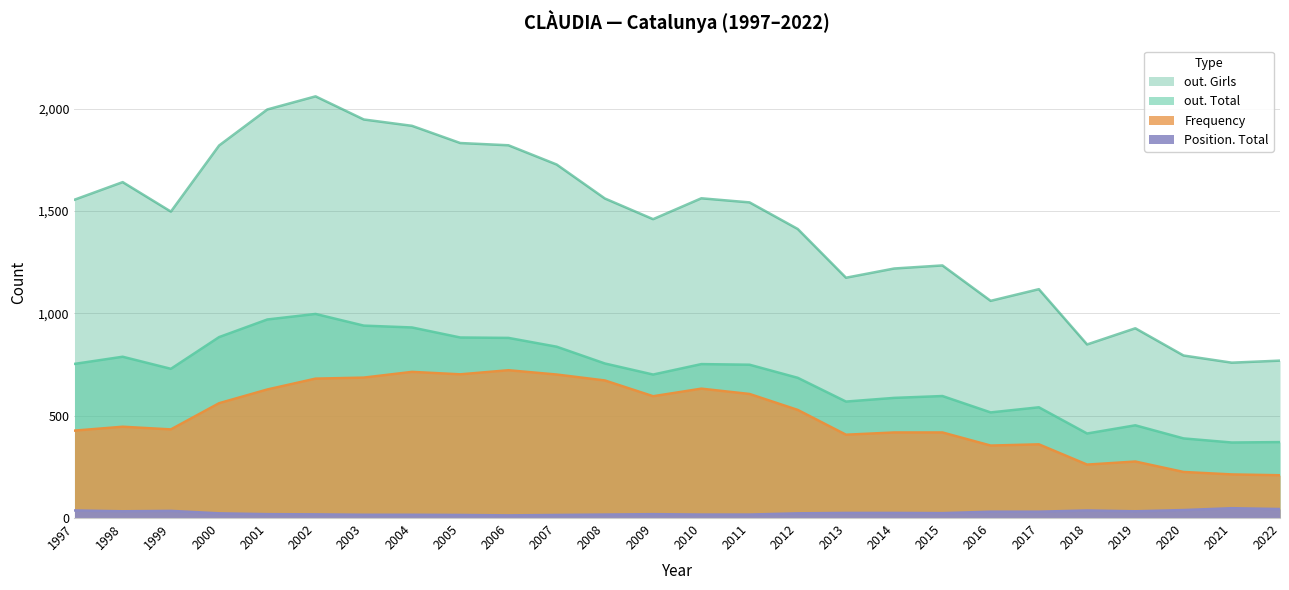

Between 2011 and 2019, which series saw the biggest shift?

out. Girls